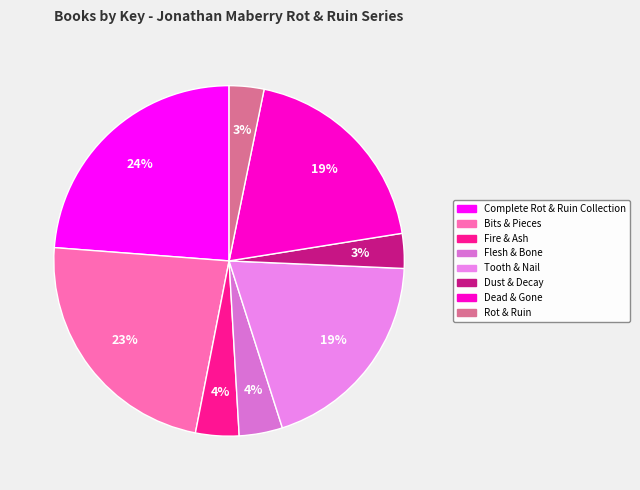

What is the smallest slice in the pie chart?

Rot & Ruin